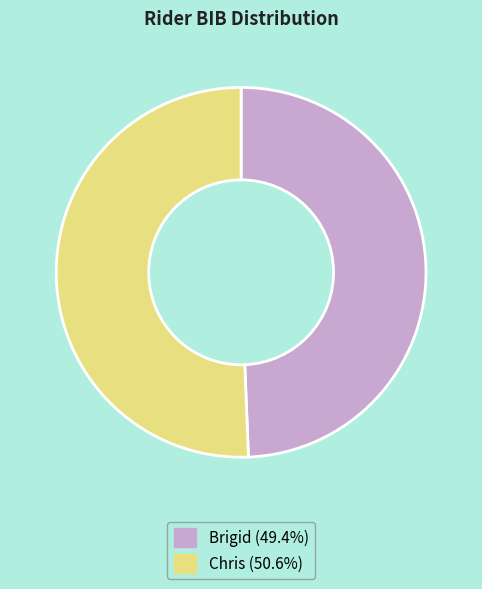

Which category has the biggest portion of the pie?

Chris